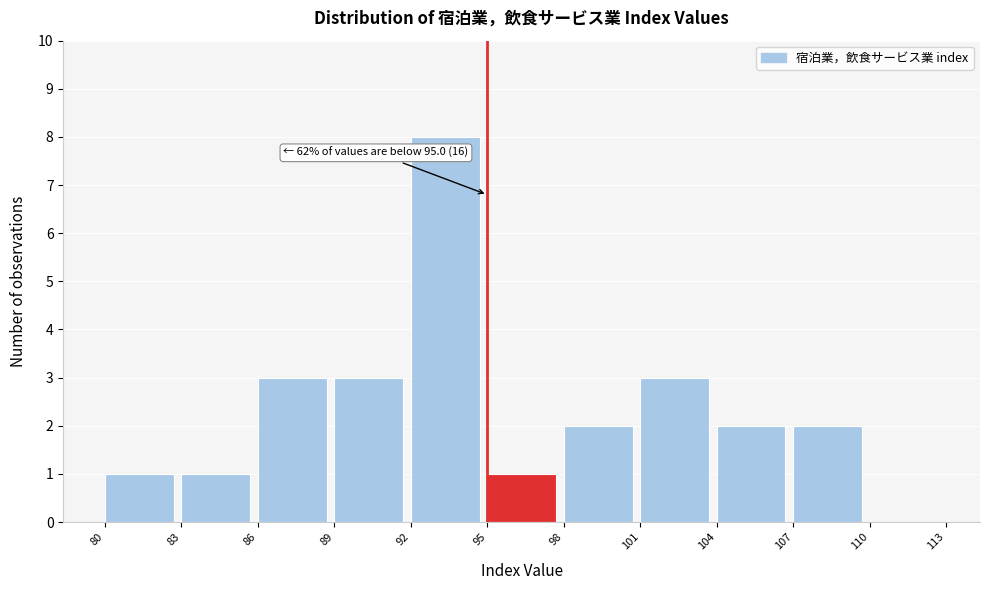

Over which range of the x-axis is the bar tallest?

92 to 95